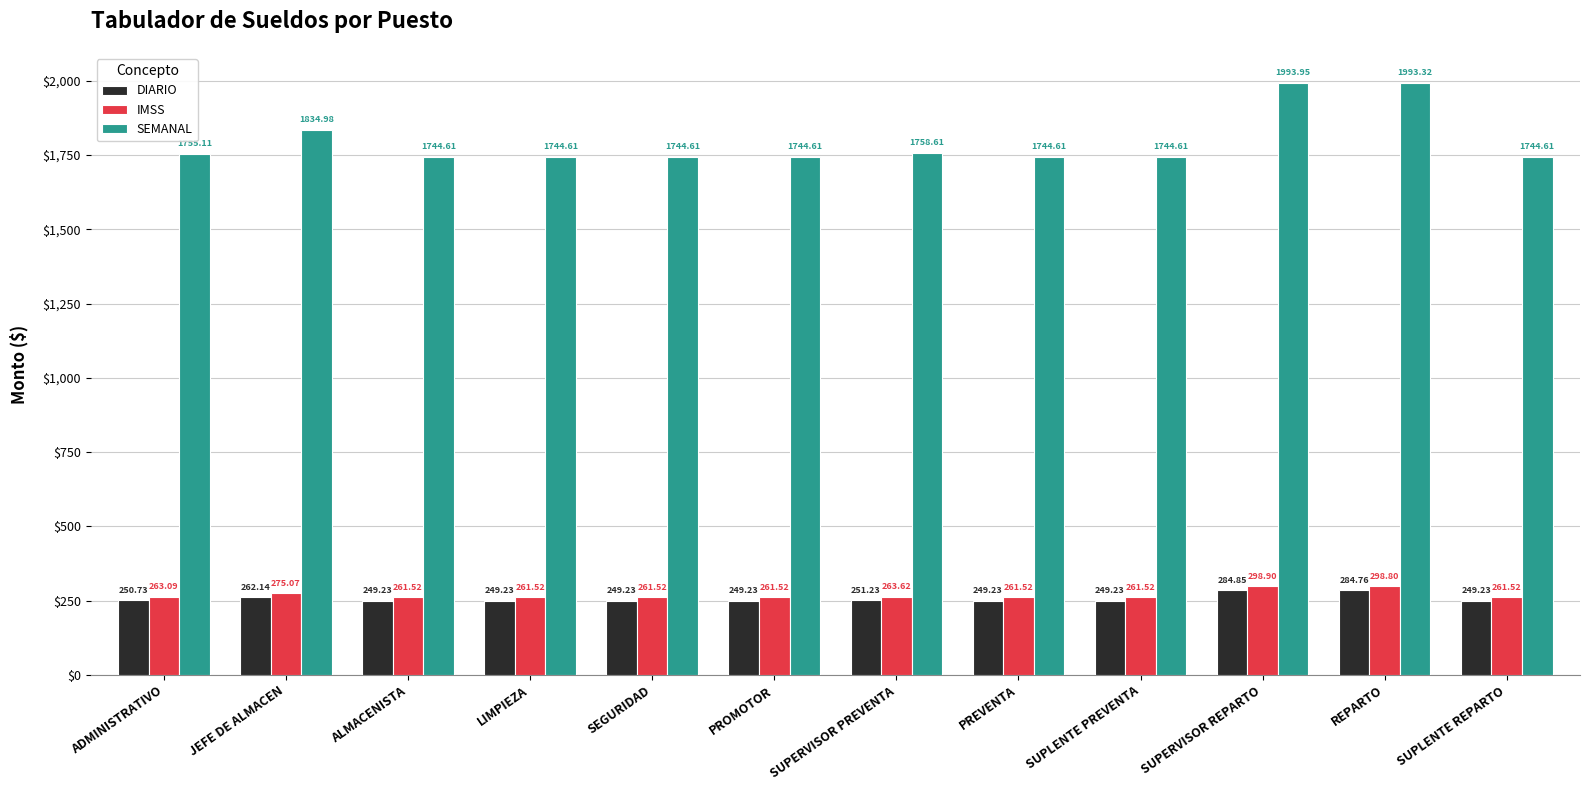

At LIMPIEZA, list the series in order from largest to smallest.

SEMANAL, IMSS, DIARIO